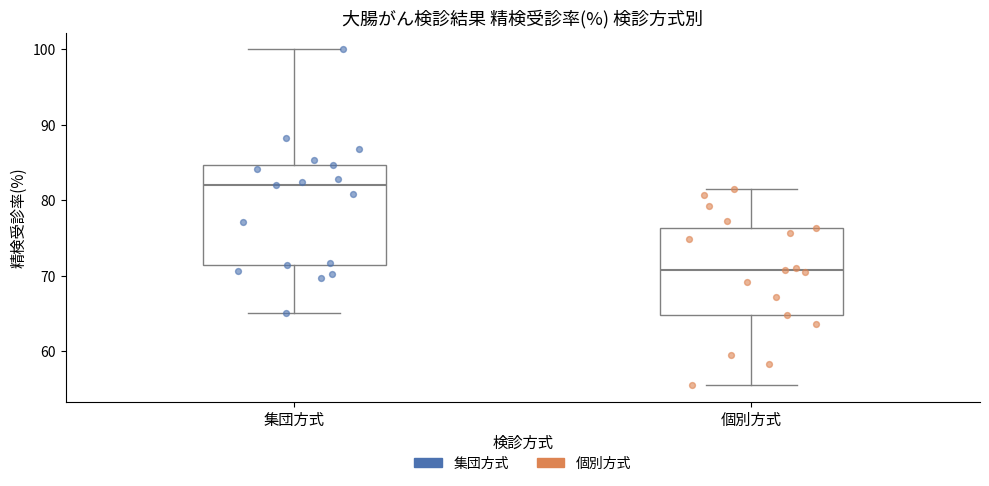

Which box's median line is the lowest?

個別方式